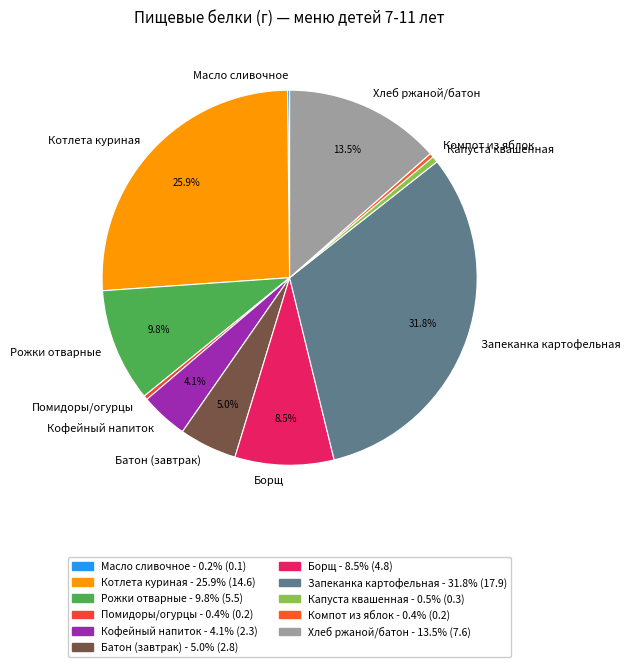

What is the total percentage of Батон (завтрак) and Борщ?

13.5%